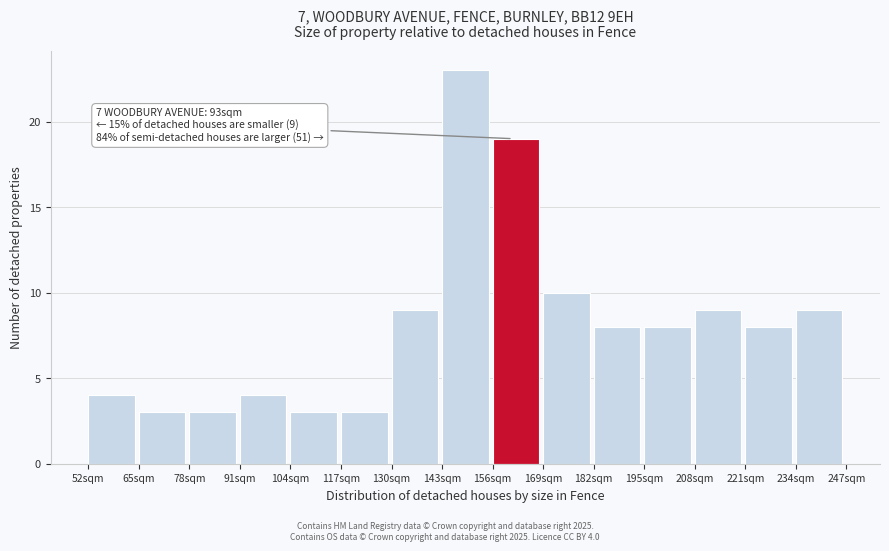

Reading left to right, what are all the values shown in this chart?

4	3	3	4	3	3	9	23	19	10	8	8	9	8	9